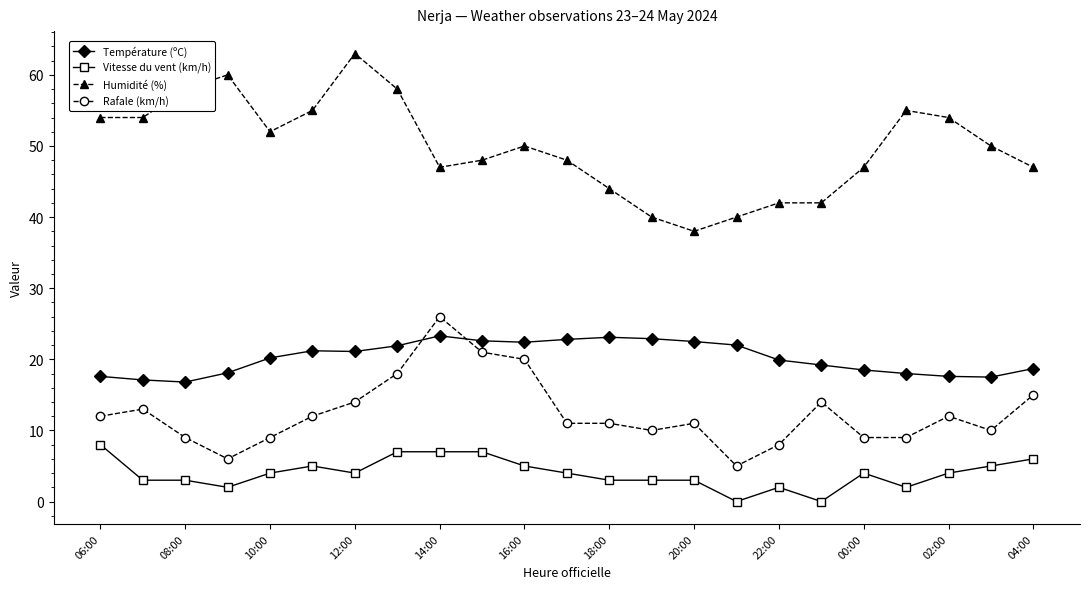

True or false: Humidité (%) has more than 0 points higher than both neighbors.

True